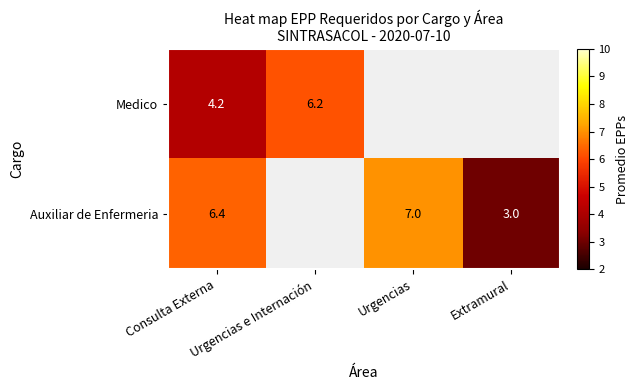

Rank the series by their average value, from lowest to highest.

Medico, Auxiliar de Enfermeria